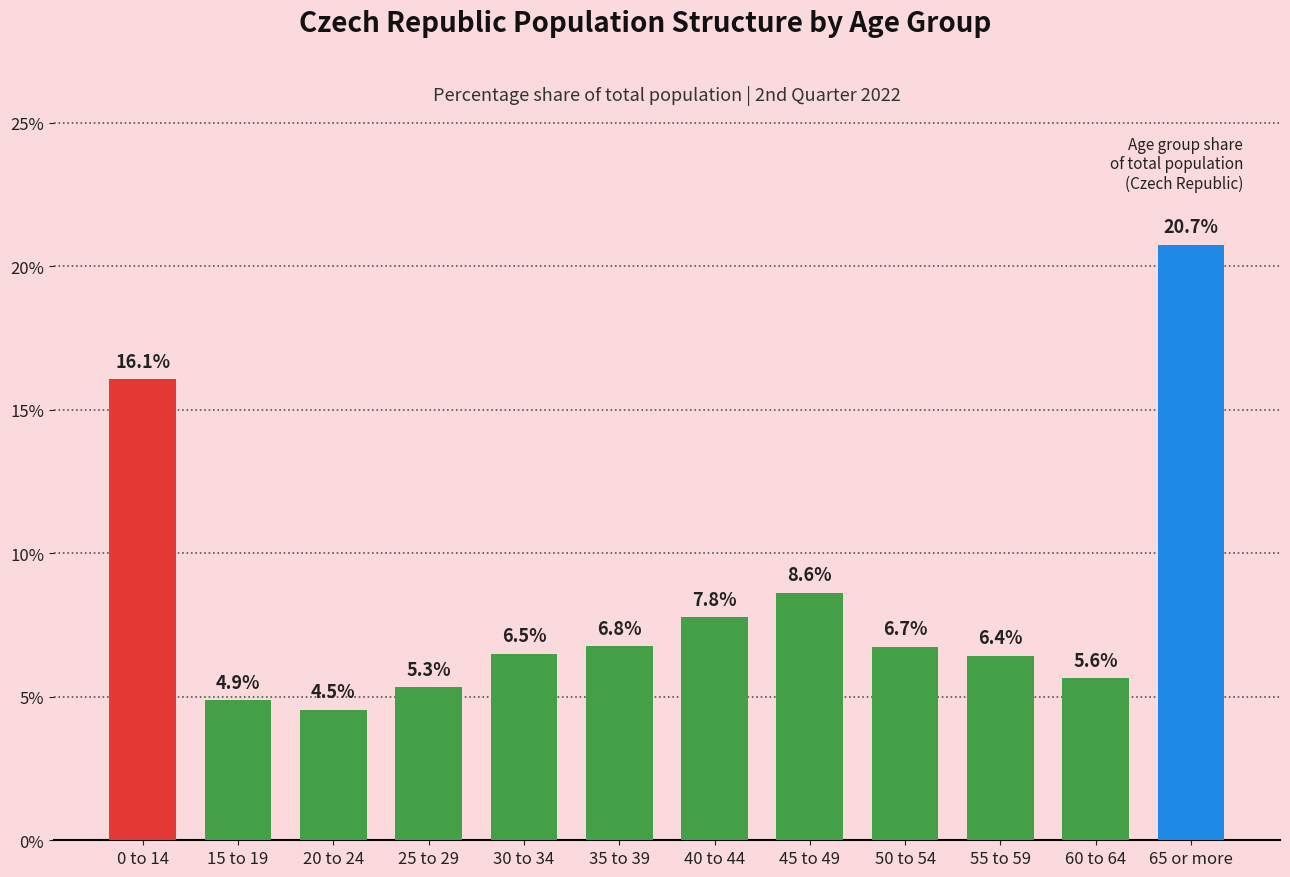

The value at 55 to 59 is 1.4. True or false?

False